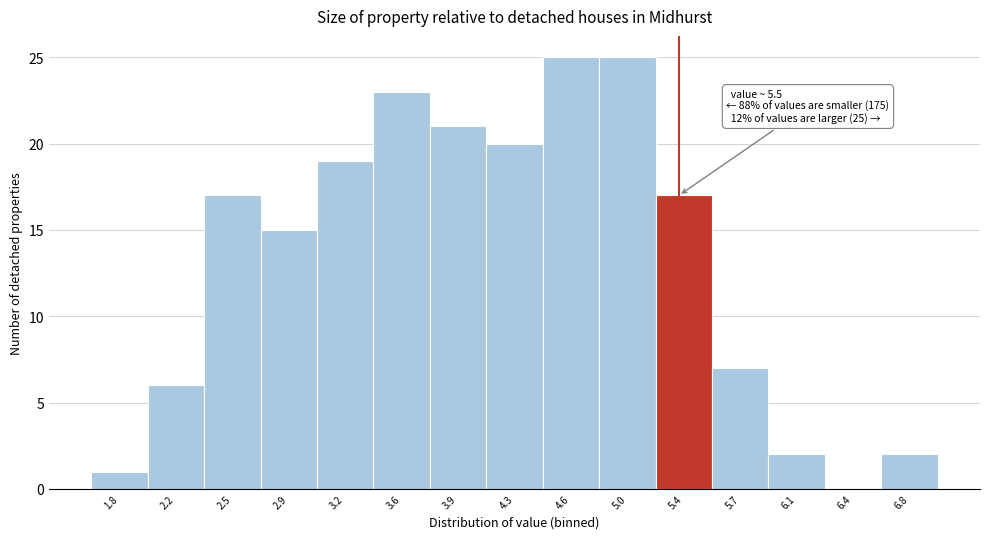

Reading left to right, extract all data points from this chart.

1.8=1	2.2=6	2.5=17	2.9=15	3.2=19	3.6=23	3.9=21	4.3=20	4.6=25	5.0=25	5.4=17	5.7=7	6.1=2	6.4=0	6.8=2